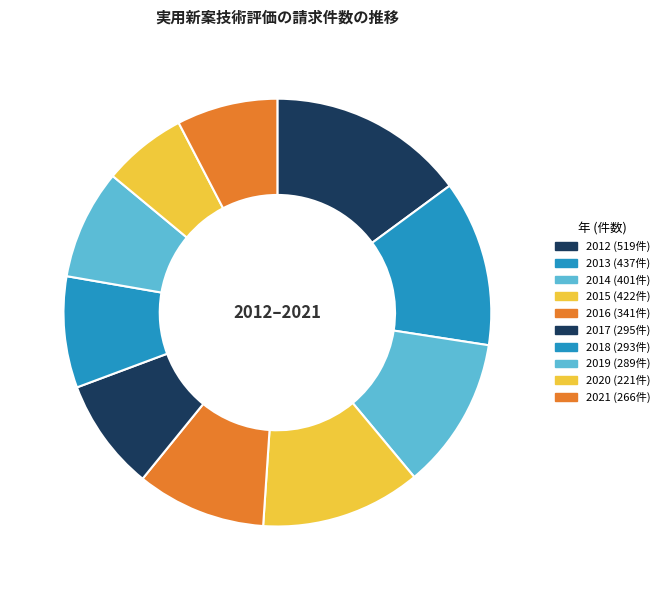

What percentage is the 2013 slice, to the nearest percent?

13%